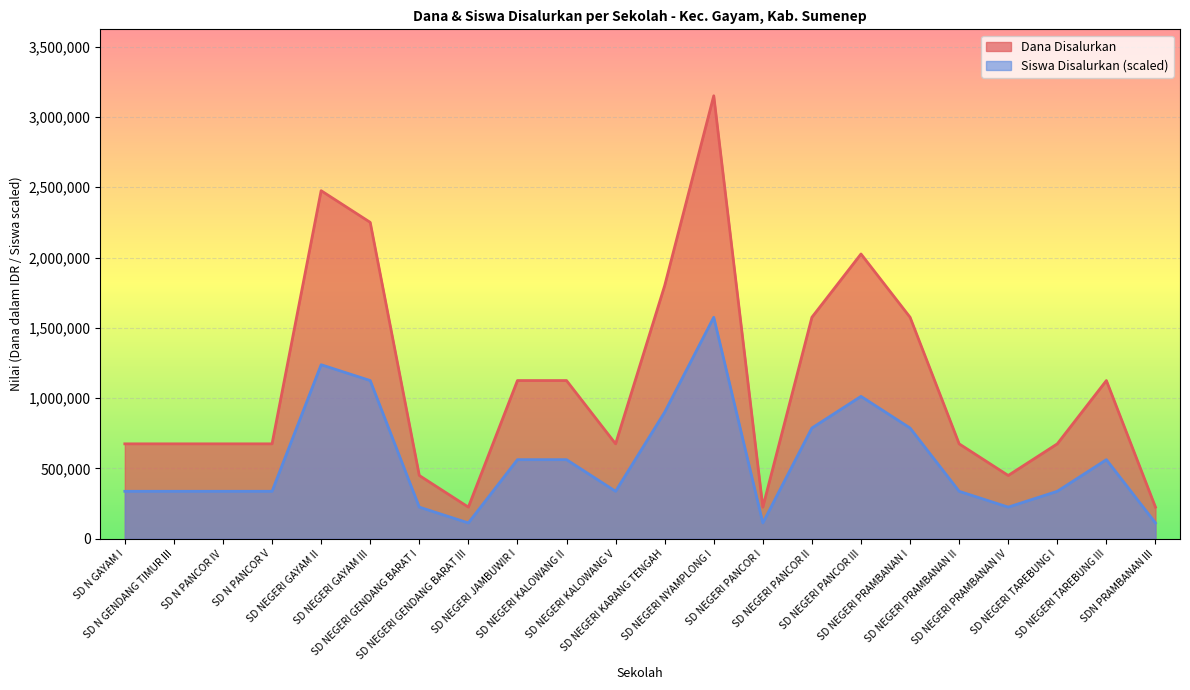

At which label does Siswa Disalurkan first exceed 337500?

SD NEGERI GAYAM II